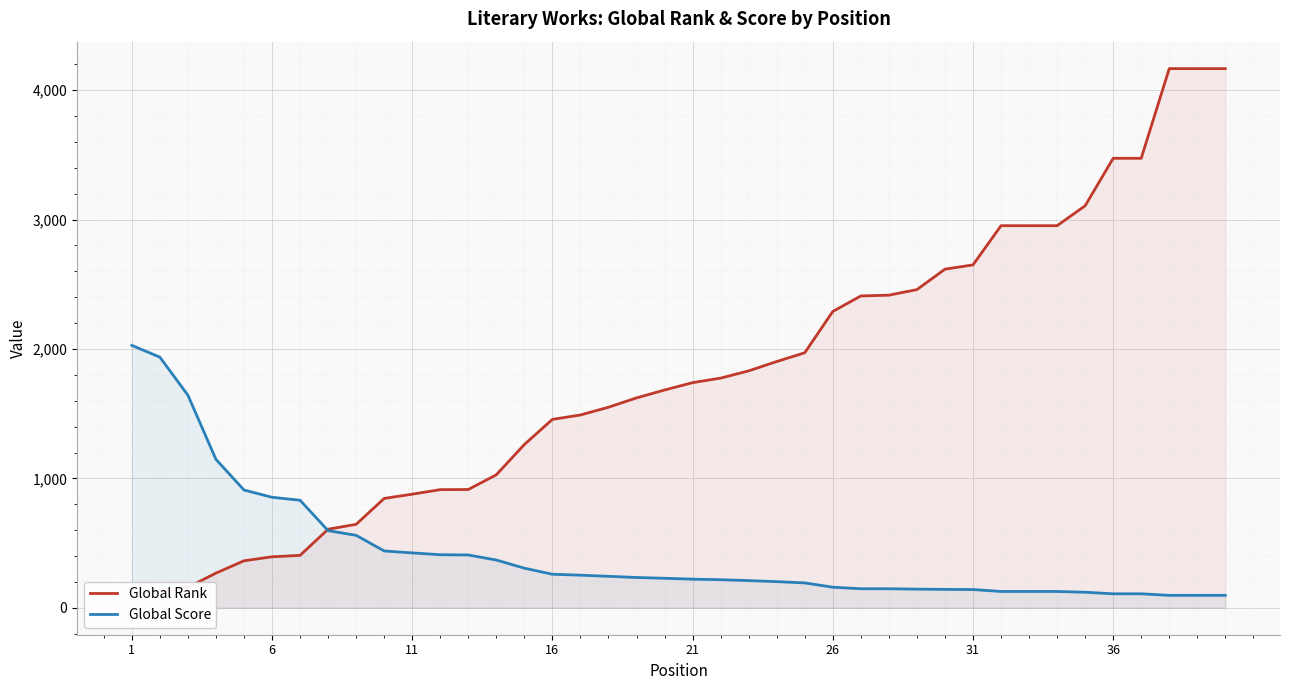

What is the average value of the Global Score series?

425